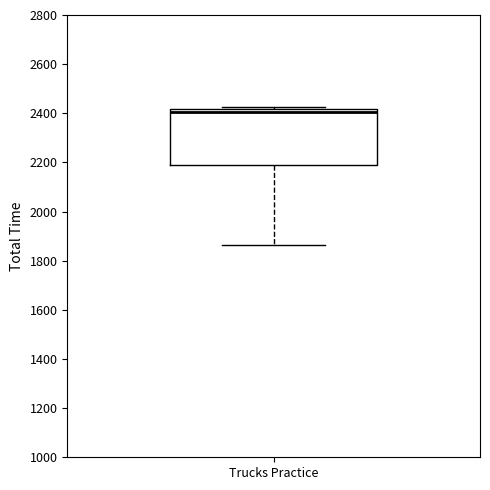

Where does the lower whisker of the box for Trucks Practice end on the y-axis? The values are not printed on the chart, so give them approximately, as read against the axis.

1860